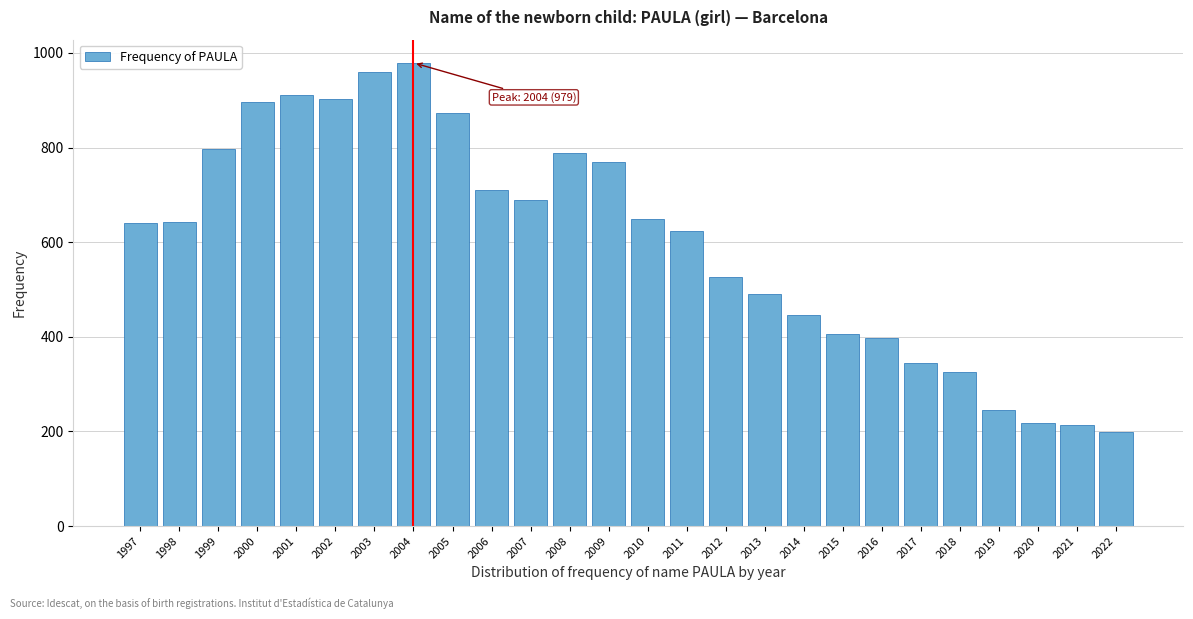

What is the value of the 21st bar from the left?

344